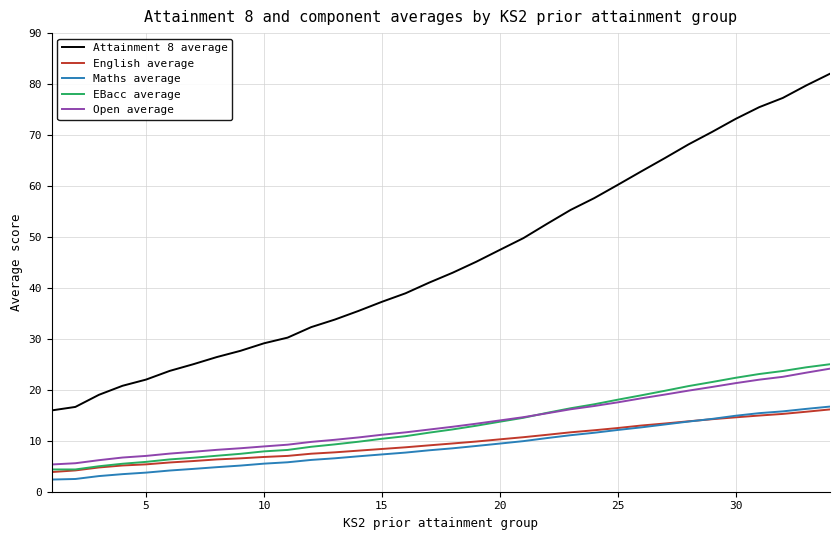

What is the greatest value displayed?

82.0